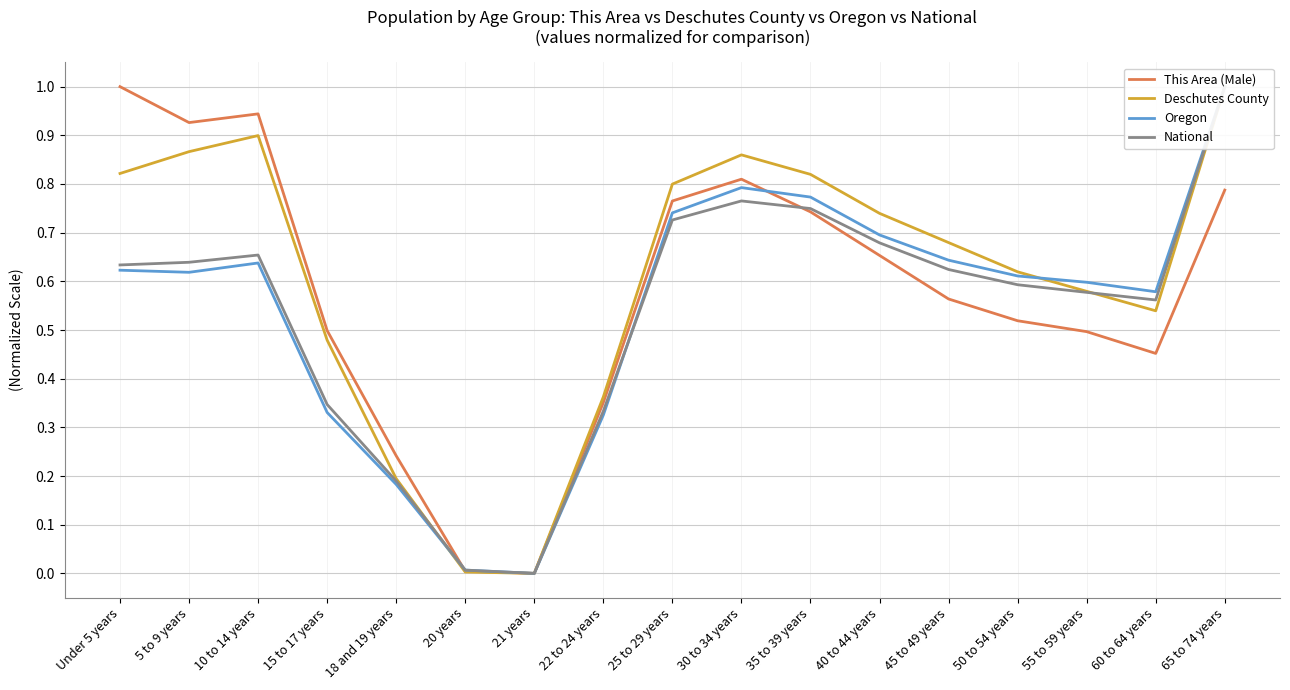

Rank the series by their maximum value, from highest to lowest.

This Area (Male), Deschutes County, Oregon, National